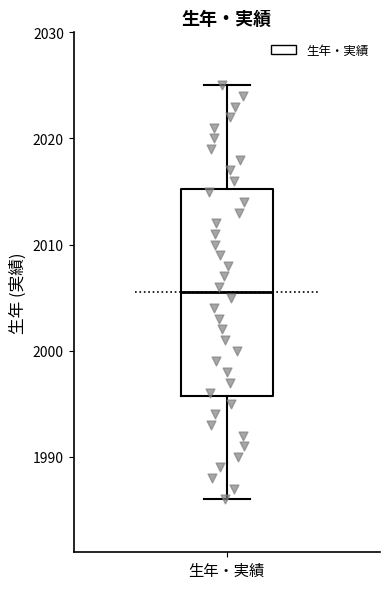

Where does the median line of the box for 生年・実績 sit on the y-axis? The values are not printed on the chart, so give them approximately, as read against the axis.

2006